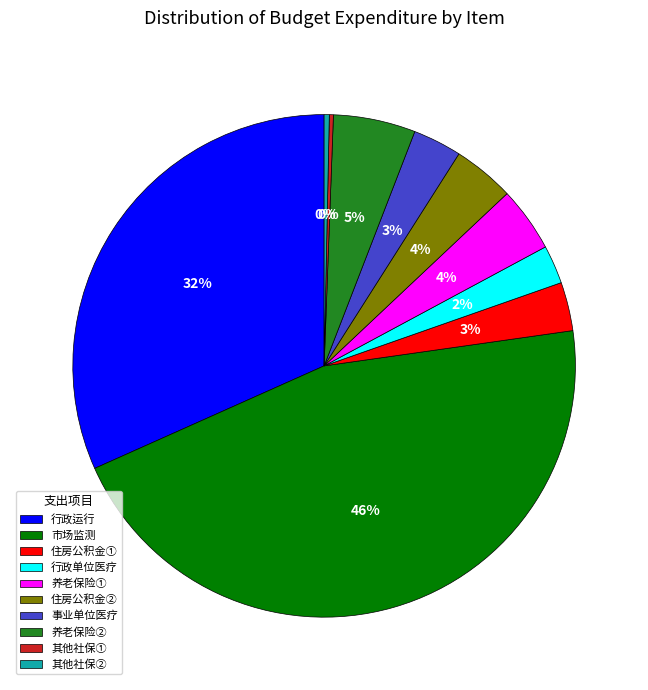

What is the ratio of the value at 养老保险① to the value at 住房公积金①?

1.3